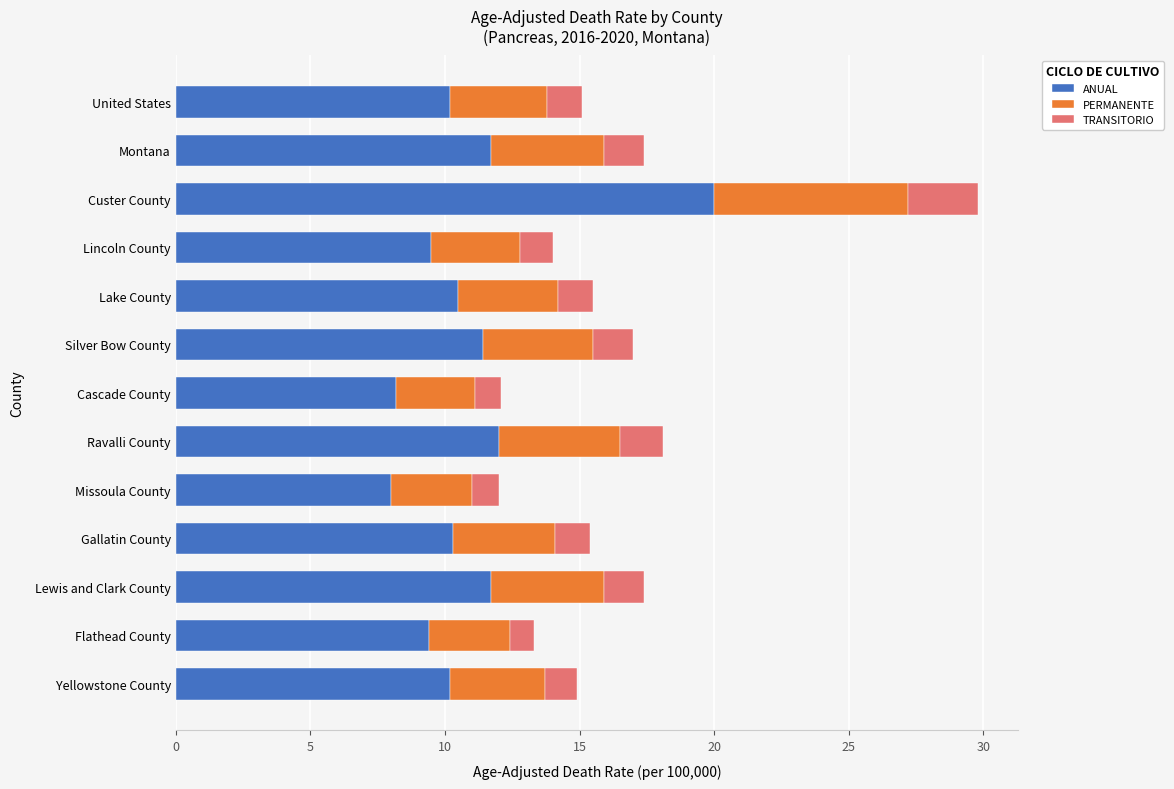

True or false: ANUAL has a value of 15.2 at Flathead County.

False